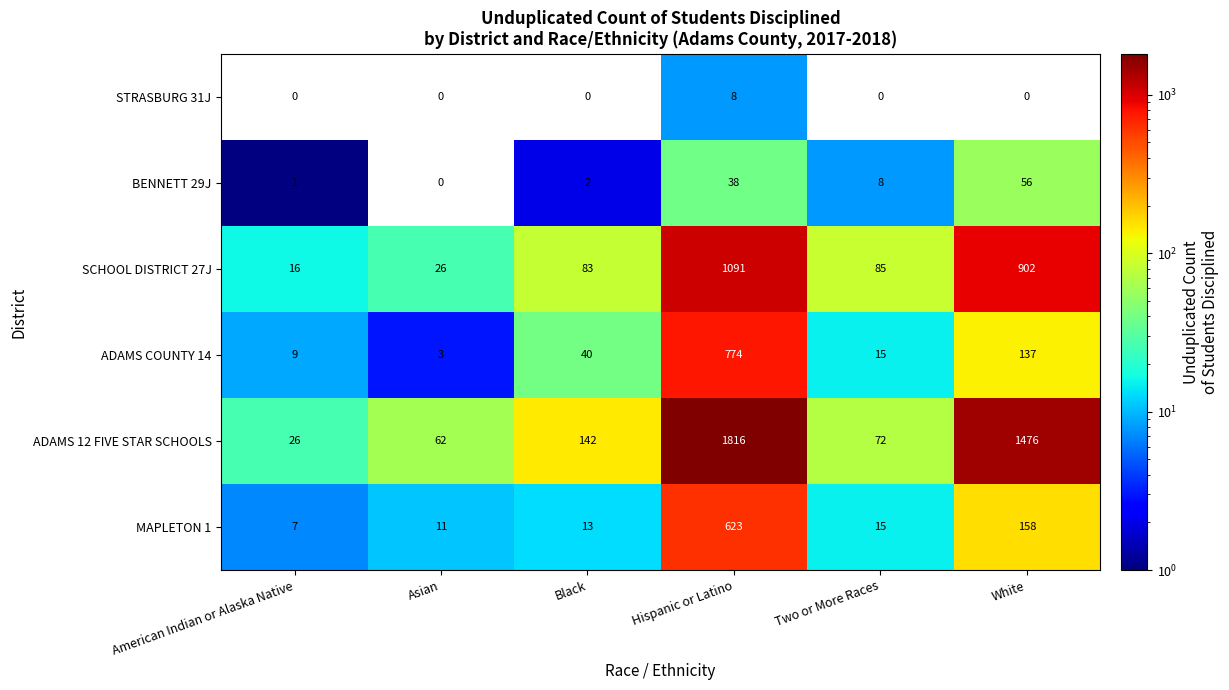

Where is MAPLETON 1 nearest to the value 315?

White